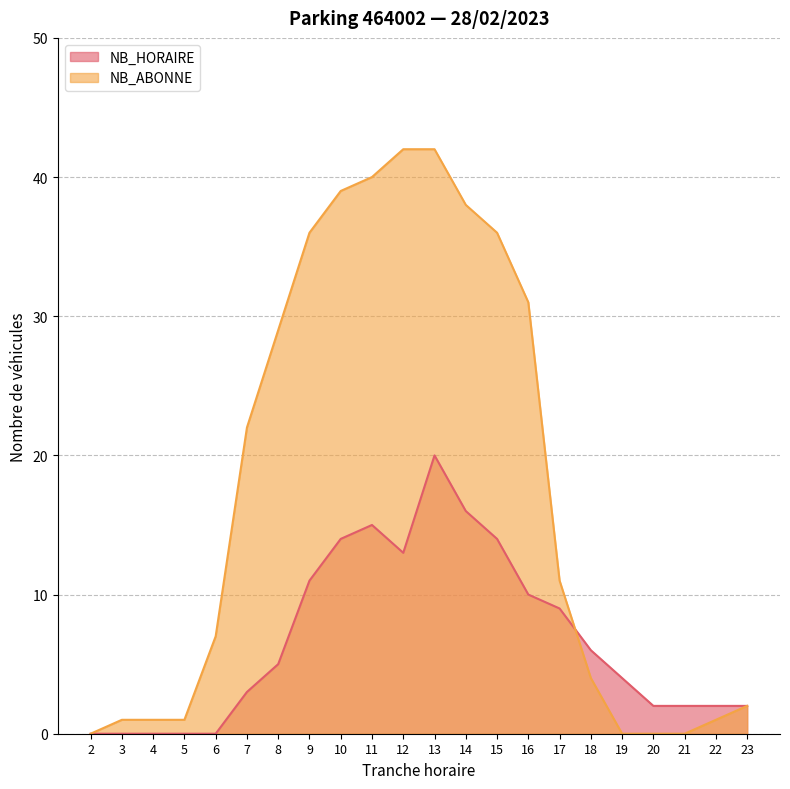

Rank the series by their average value, from lowest to highest.

NB_HORAIRE, NB_ABONNE